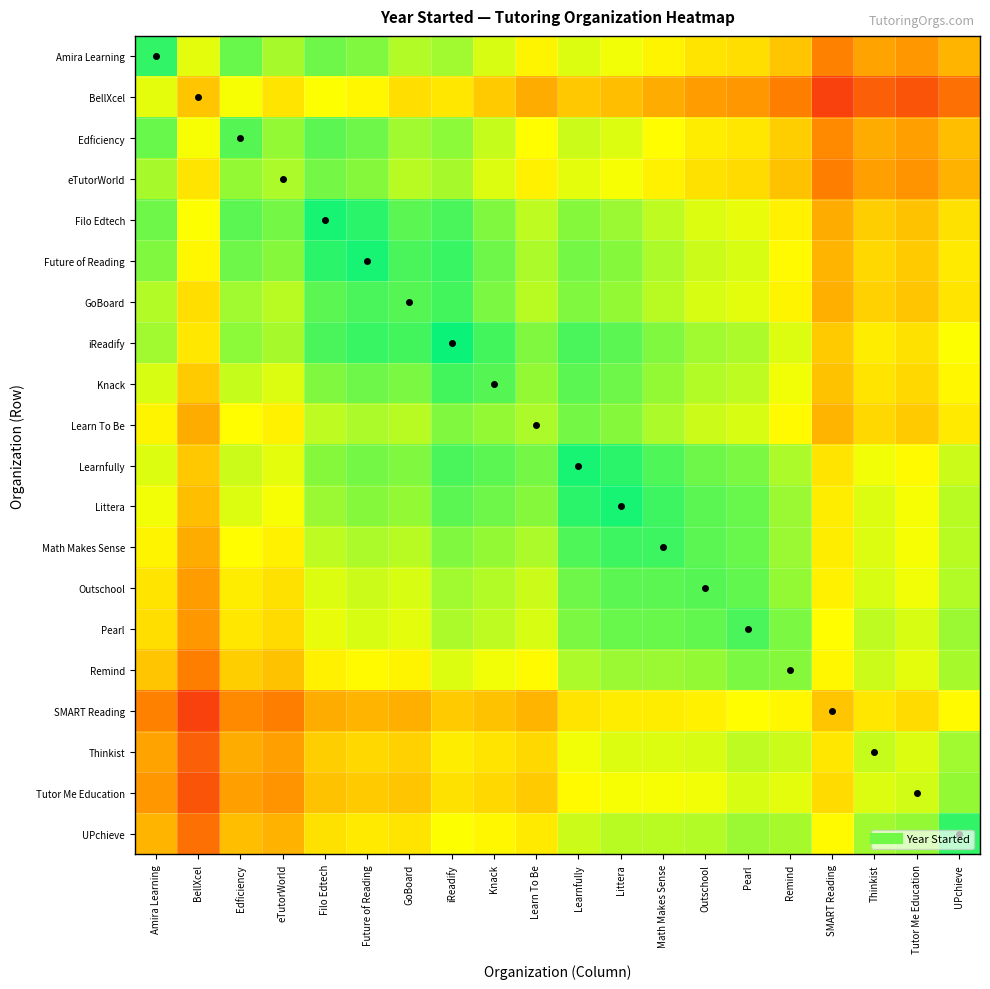

At which category is the sum across all series the highest?

iReadify